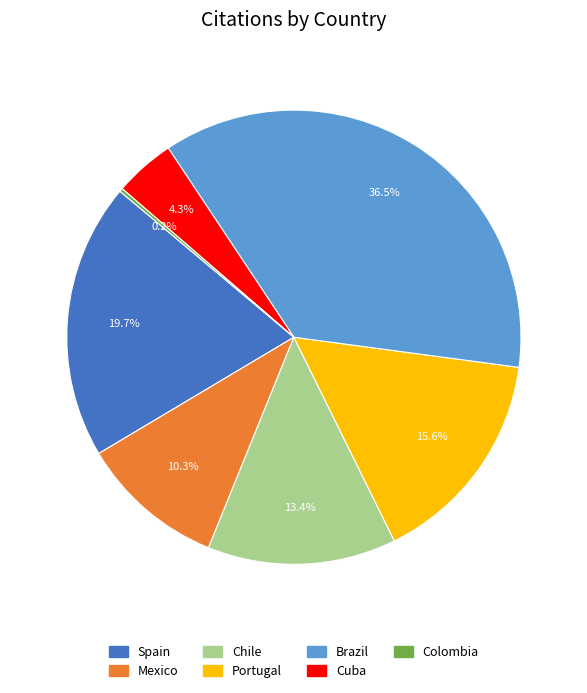

Which has a higher value, Spain or Brazil?

Brazil